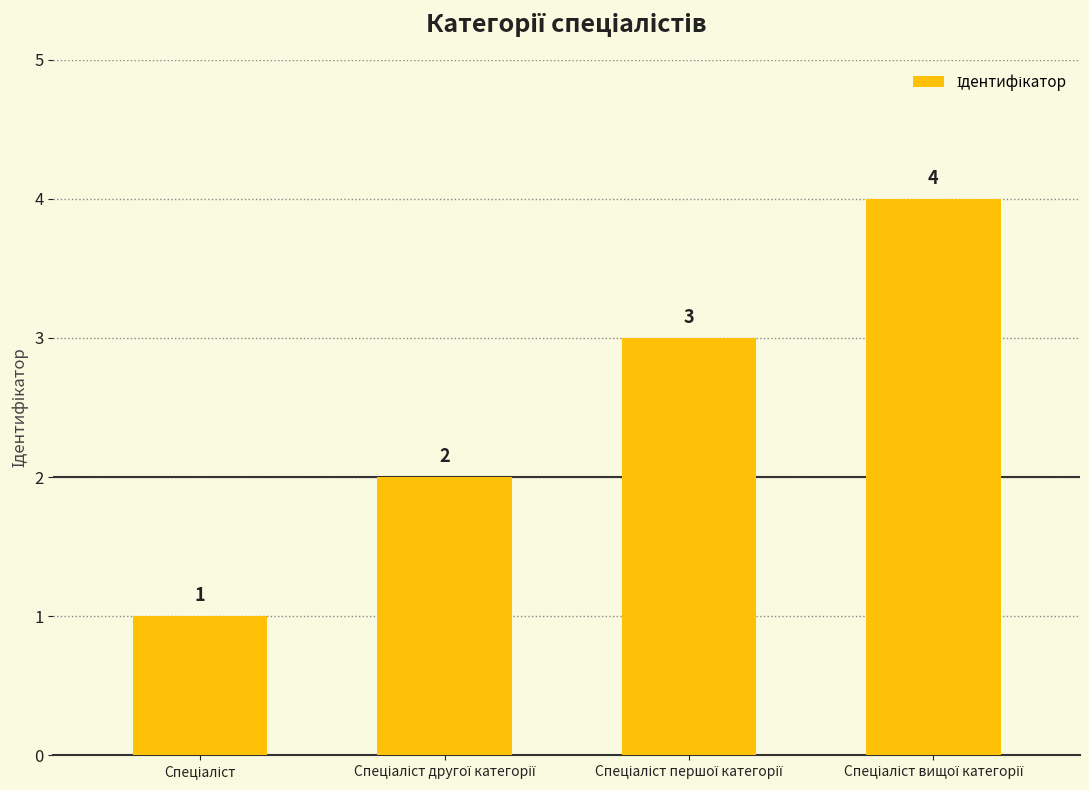

How many values are between 2 and 4?

3